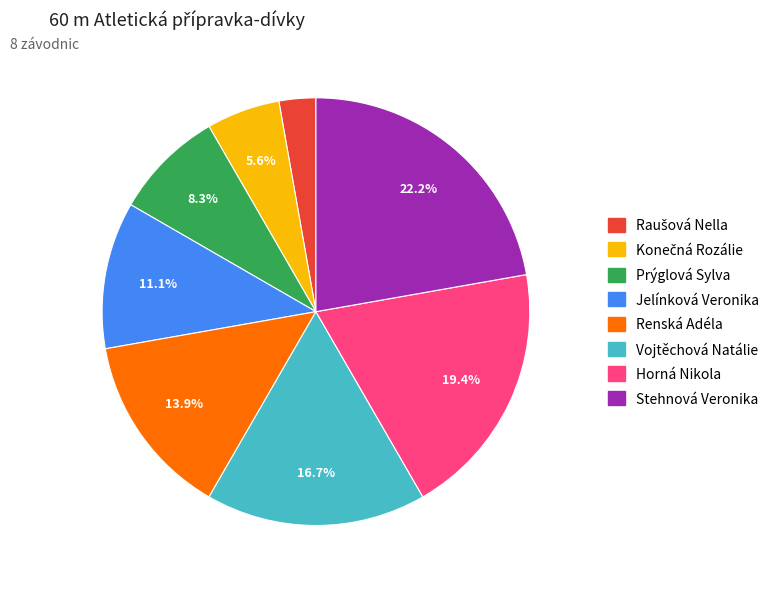

What is the largest slice in the pie chart?

Stehnová Veronika